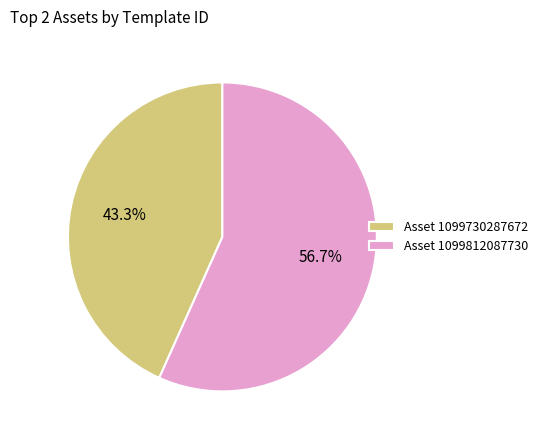

To the nearest percent, what is the average slice percentage?

50%